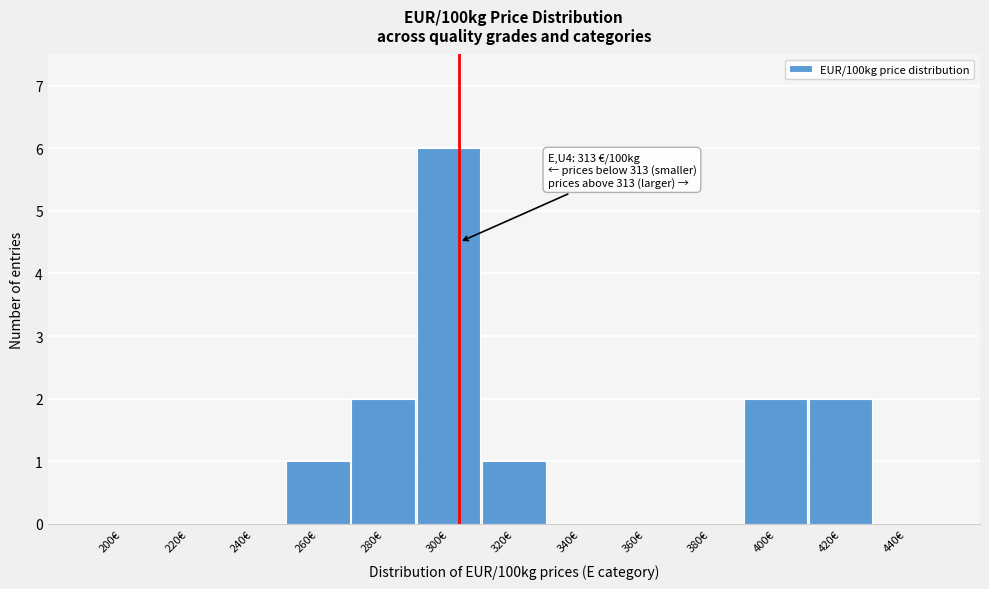

Reading right to left, what are all the values shown in this chart?

440€=0	420€=2	400€=2	380€=0	360€=0	340€=0	320€=1	300€=6	280€=2	260€=1	240€=0	220€=0	200€=0